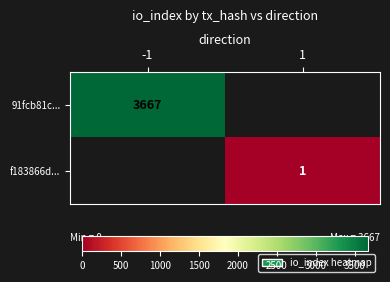

The 91fcb81c... series shows 2555 at -1. True or false?

False